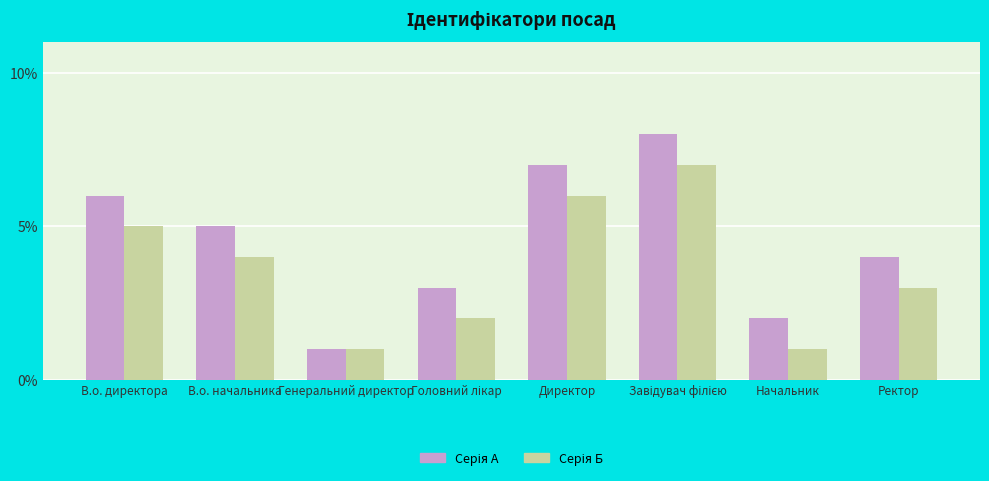

At which category does the chart reach its minimum across all series?

Генеральний директор